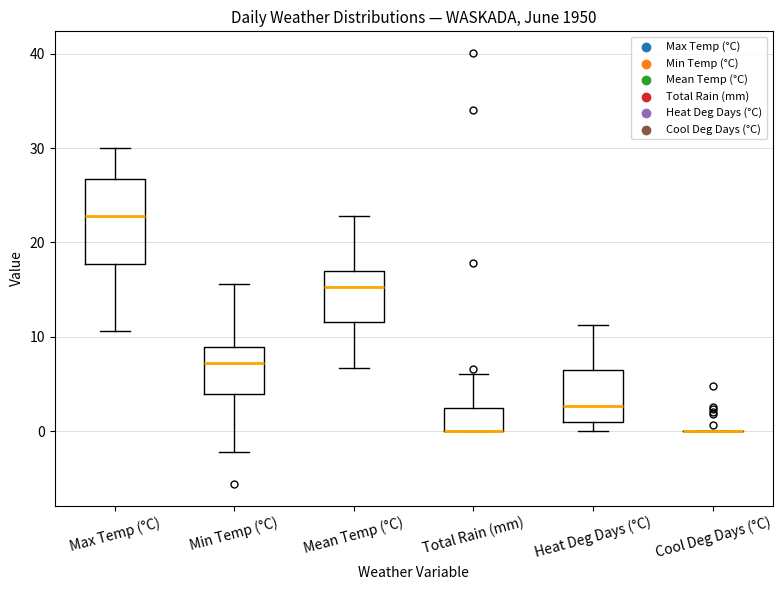

Comparing the boxes themselves (not the whiskers), which one is the tallest?

Max Temp (°C)